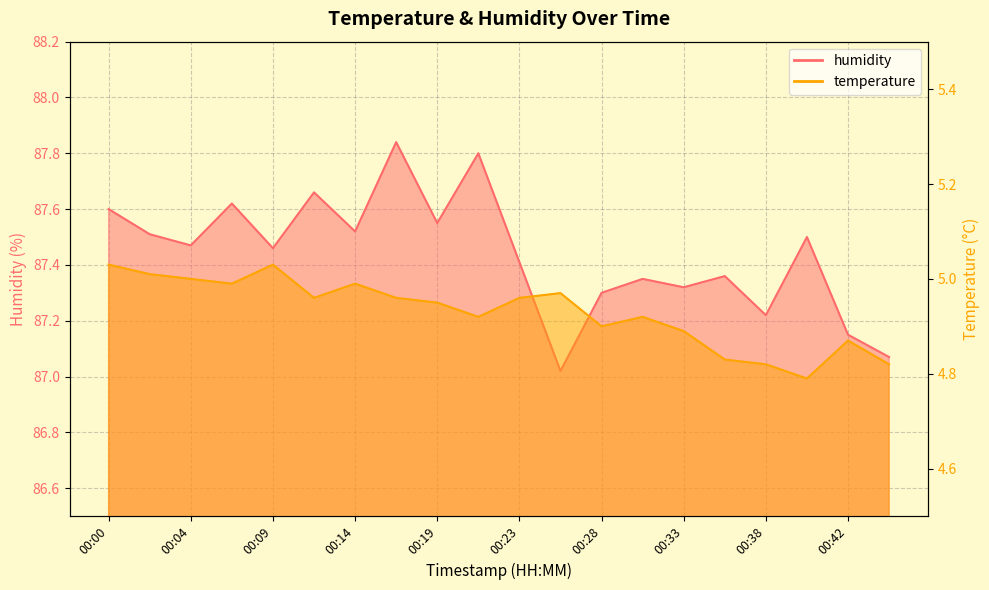

True or false: temperature has a value of 6.6 at 00:26.

False